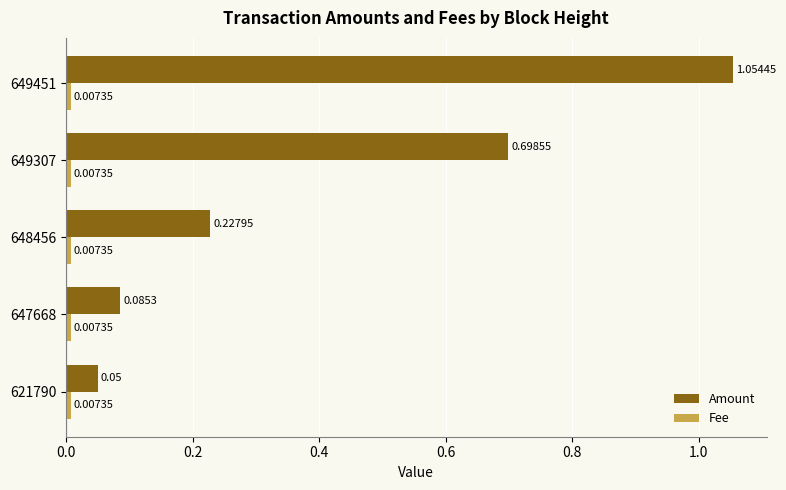

Which series changed the most between 649307 and 647668?

Amount